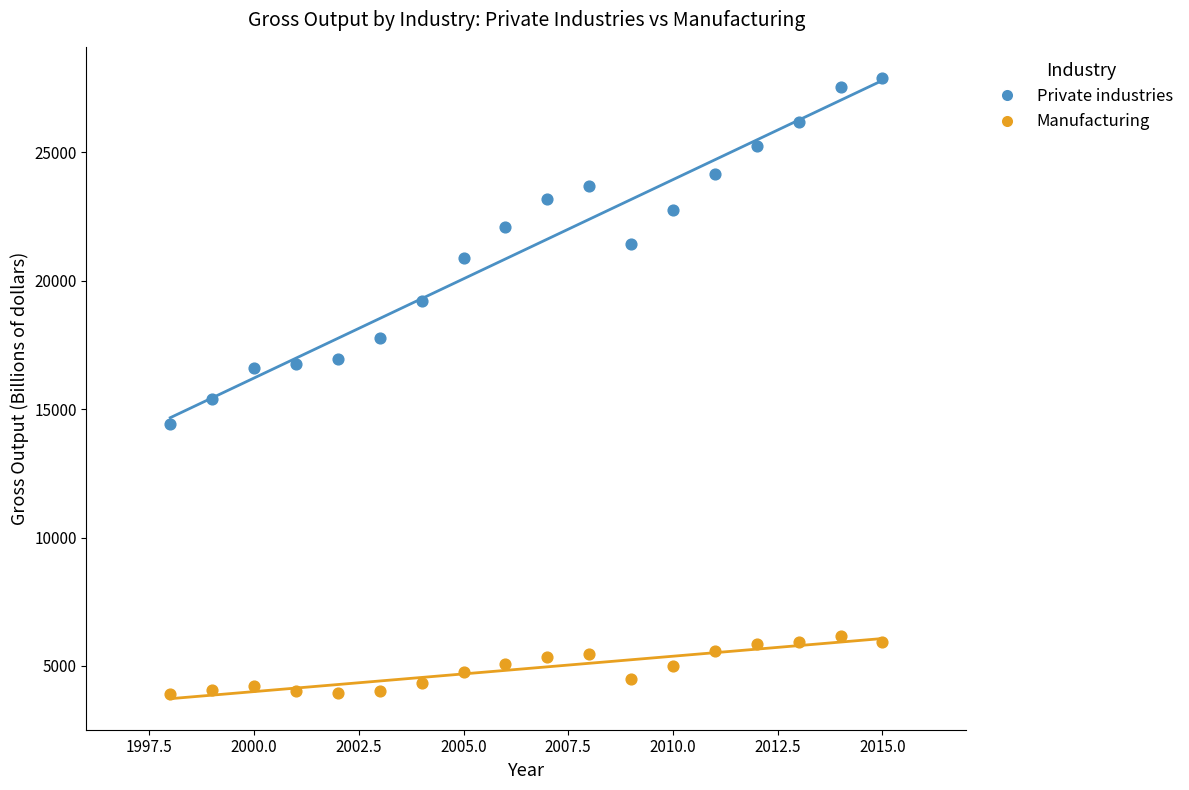

Which series contains the lowest Y value?

Manufacturing